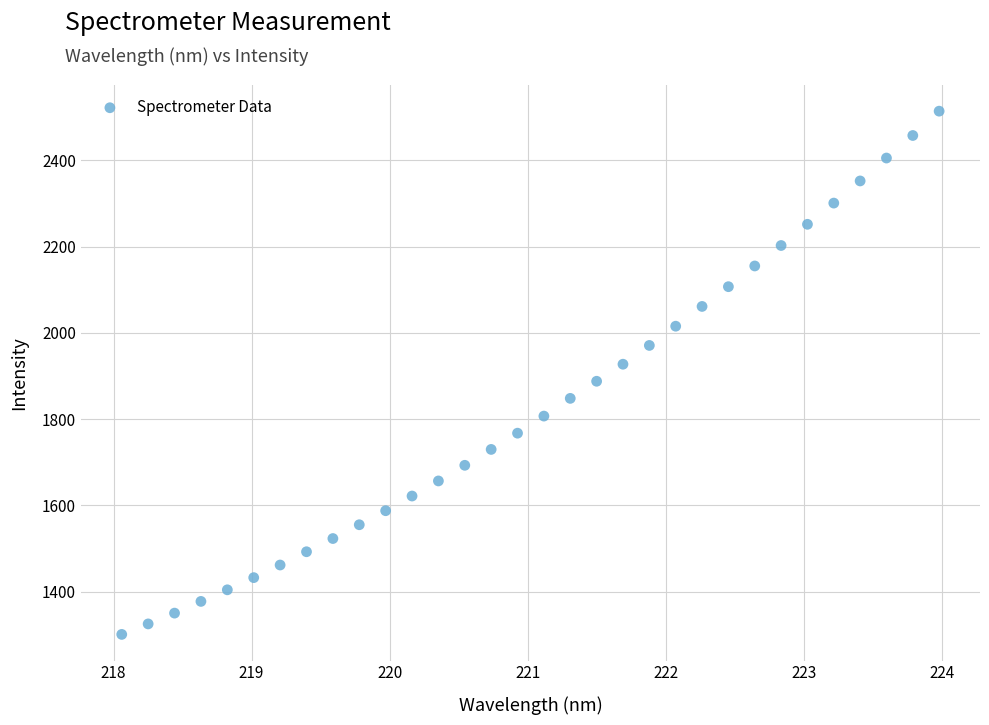

What is the range of Y values (max minus min)?

1213.6